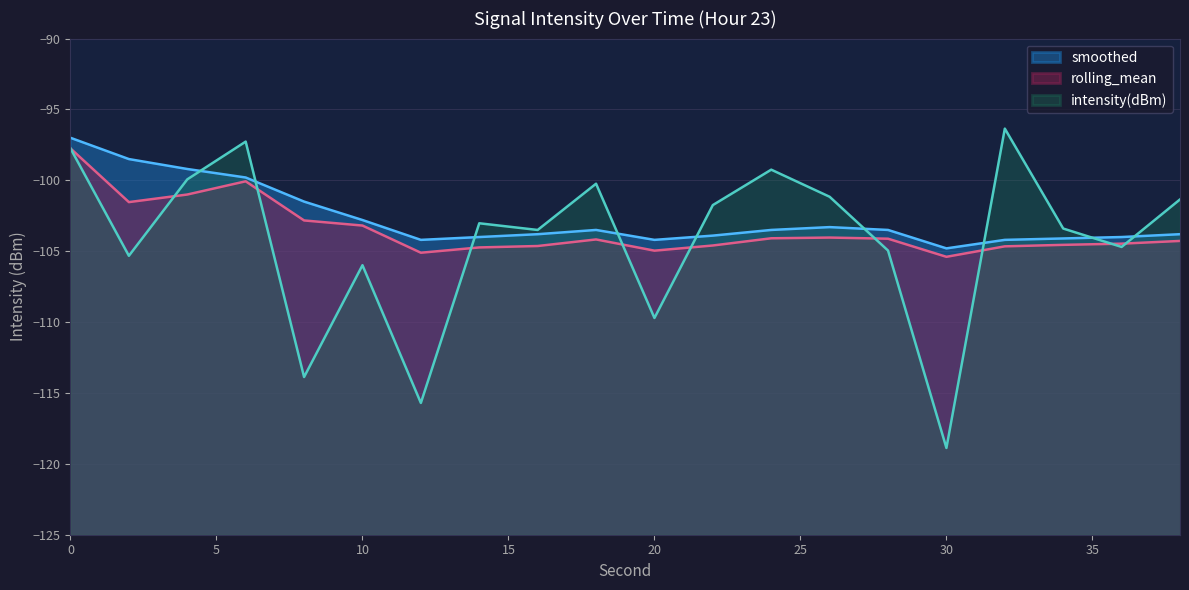

Reading right to left, extract all data points from this chart.

intensity(dBm): -101.3	-104.7	-103.4	-96.4	-118.9	-105.0	-101.2	-99.2	-101.7	-109.7	-100.2	-103.5	-103.0	-115.7	-106.0	-113.9	-97.3	-99.9	-105.3	-97.7
rolling_mean: -104.3	-104.5	-104.6	-104.7	-105.4	-104.1	-104.0	-104.1	-104.6	-105.0	-104.2	-104.6	-104.7	-105.1	-103.2	-102.8	-100.1	-101.0	-101.5	-97.7
smoothed: -103.8	-104.0	-104.1	-104.2	-104.8	-103.5	-103.3	-103.5	-103.9	-104.2	-103.5	-103.8	-104.0	-104.2	-102.8	-101.5	-99.8	-99.2	-98.5	-97.0